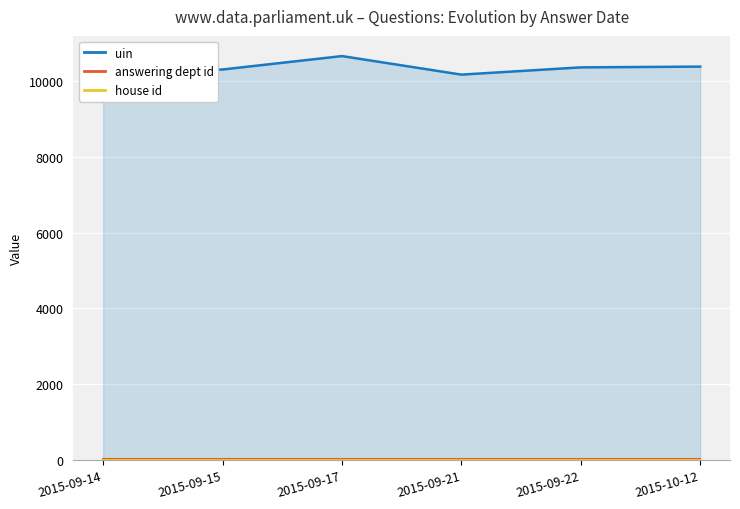

What is the average value of the uin series?

10344